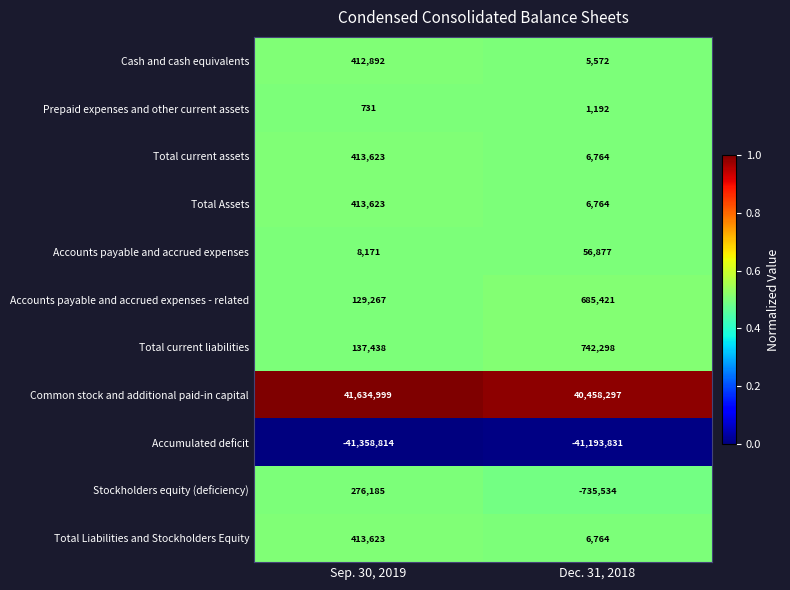

Reading left to right, list all the values displayed in this chart.

Cash and cash equivalents: 412892	5572
Prepaid expenses and other current assets: 731	1192
Total current assets: 413623	6764
Total Assets: 413623	6764
Accounts payable and accrued expenses: 8171	56877
Accounts payable and accrued expenses - related: 129267	685421
Total current liabilities: 137438	742298
Common stock and additional paid-in capital: 41634999	40458297
Accumulated deficit: -41358814	-41193831
Stockholders equity (deficiency): 276185	-735534
Total Liabilities and Stockholders Equity: 413623	6764